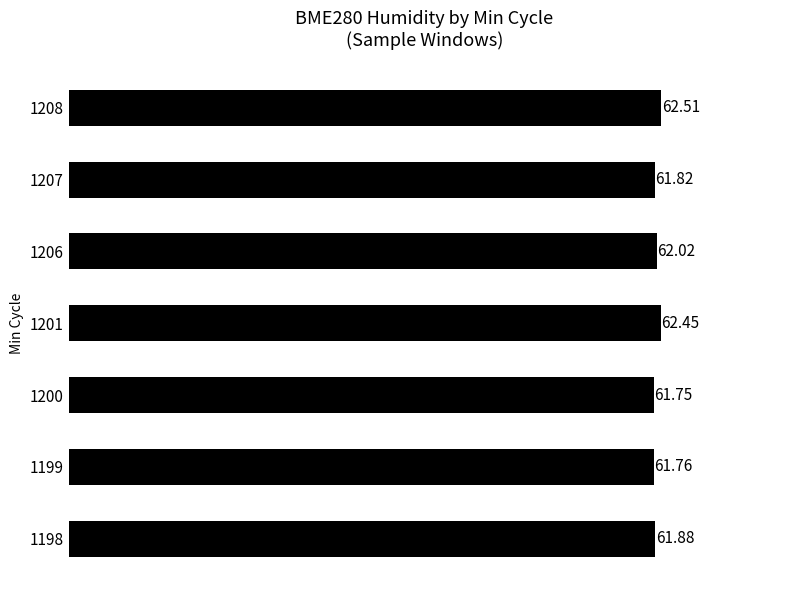

List the labels in order of value, smallest first.

1200, 1199, 1207, 1198, 1206, 1201, 1208